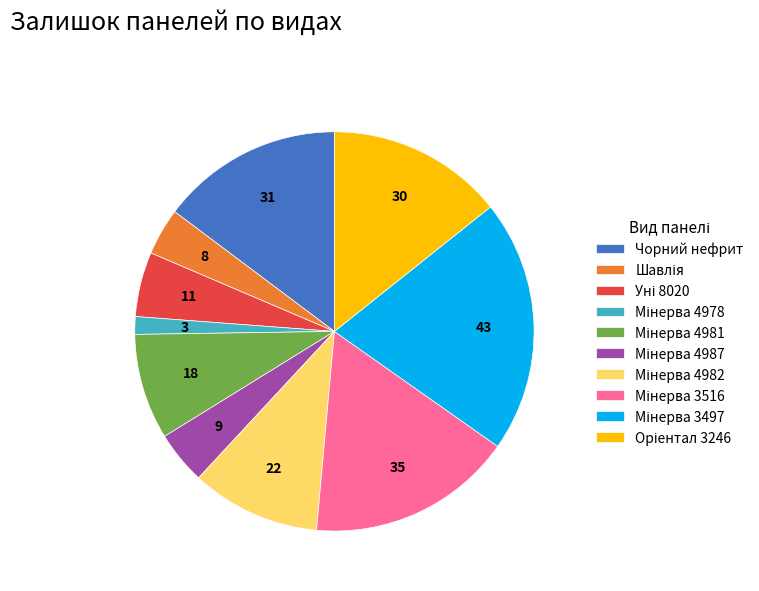

True or false: Чорний нефрит accounts for 15% of the total.

True